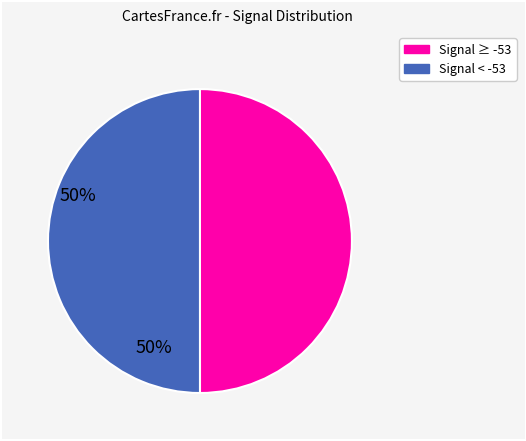

How many slices are in this pie chart?

2